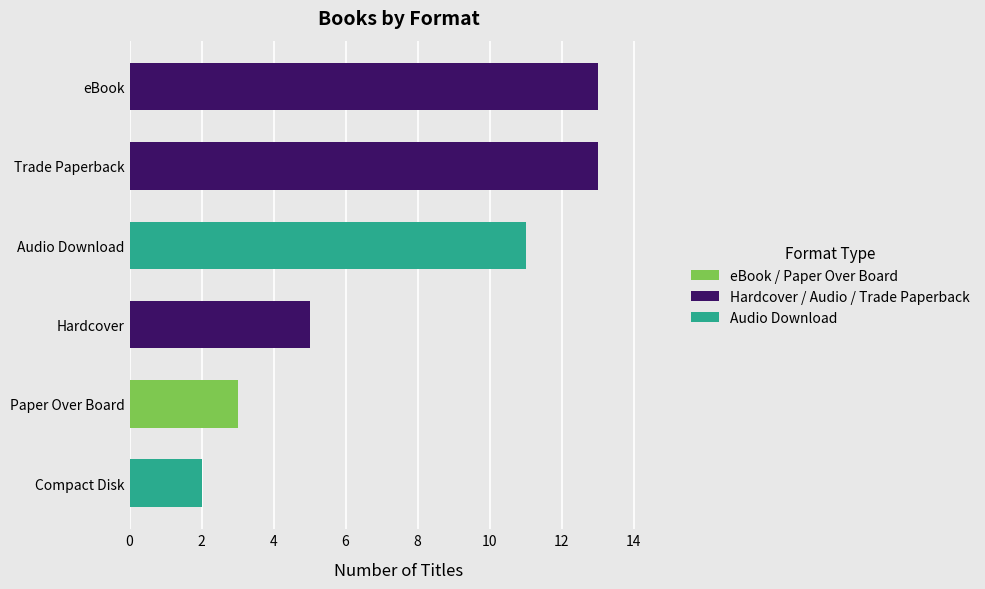

What is the maximum value shown in the chart?

13